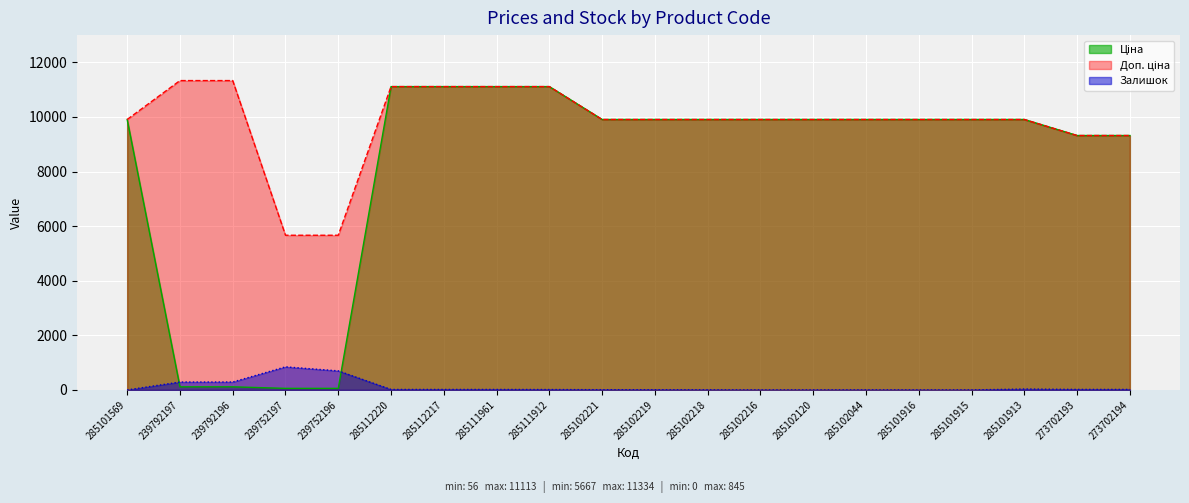

What is the difference between the Залишок values at 285102218 and 285102216?

3.0